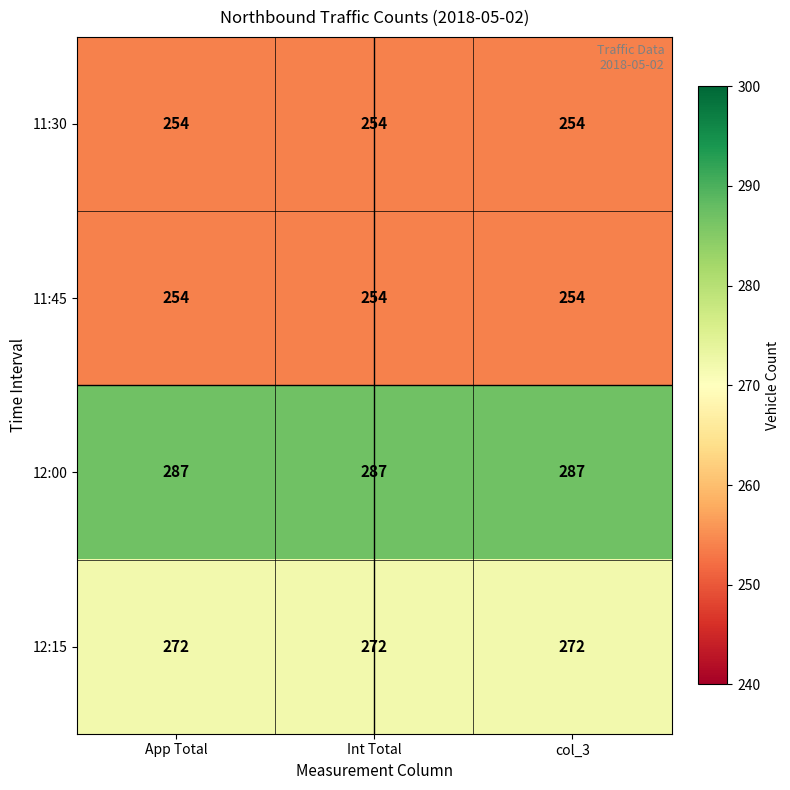

At how many categories does at least one series exceed 281?

3